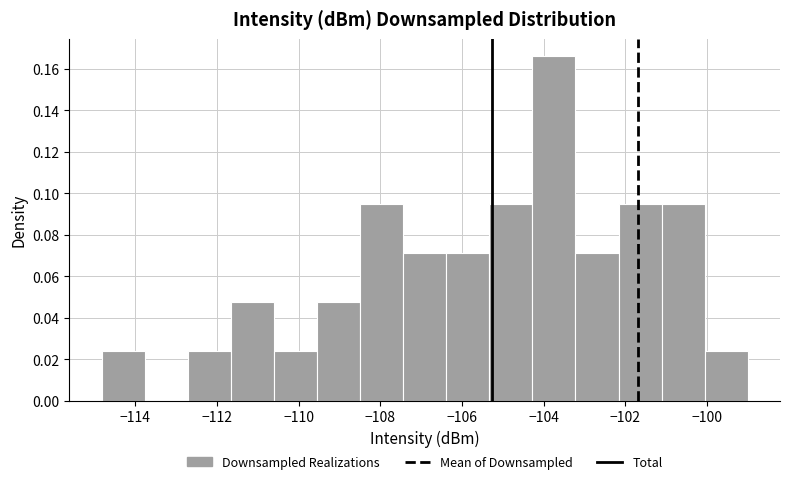

How tall is the bar that spans -106.4 to -105.4 on the x-axis? Neither the bar edges nor the heights are printed on the chart, so give them approximately, as read against the axes.

0.072